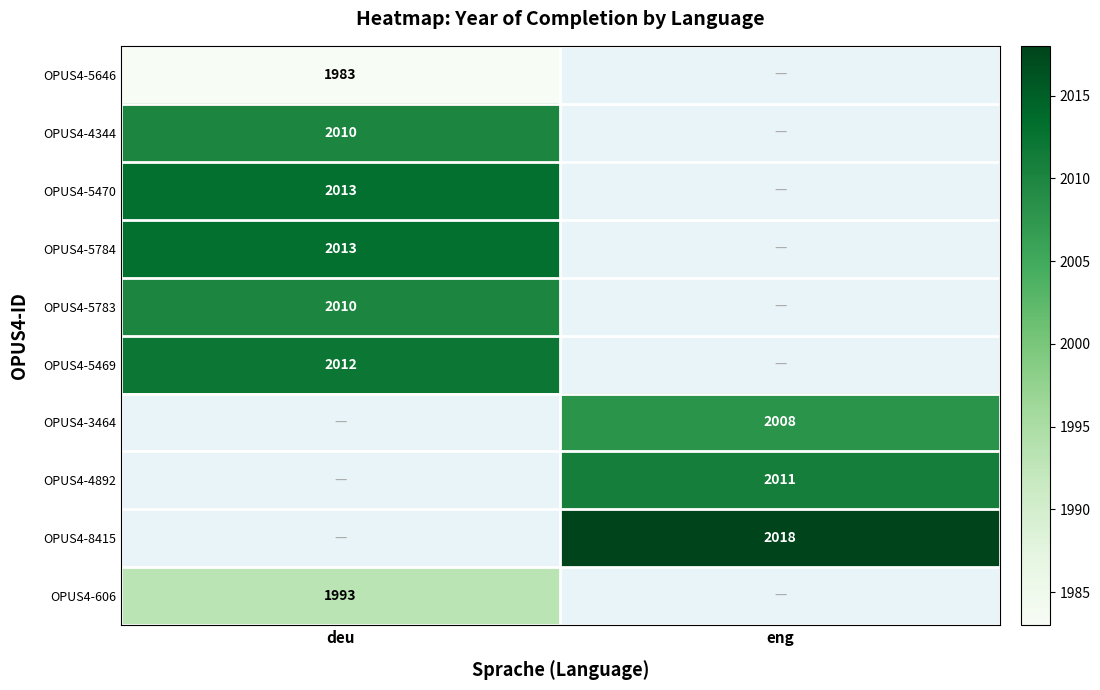

True or false: OPUS4-3464 has a value of 480 at eng.

False